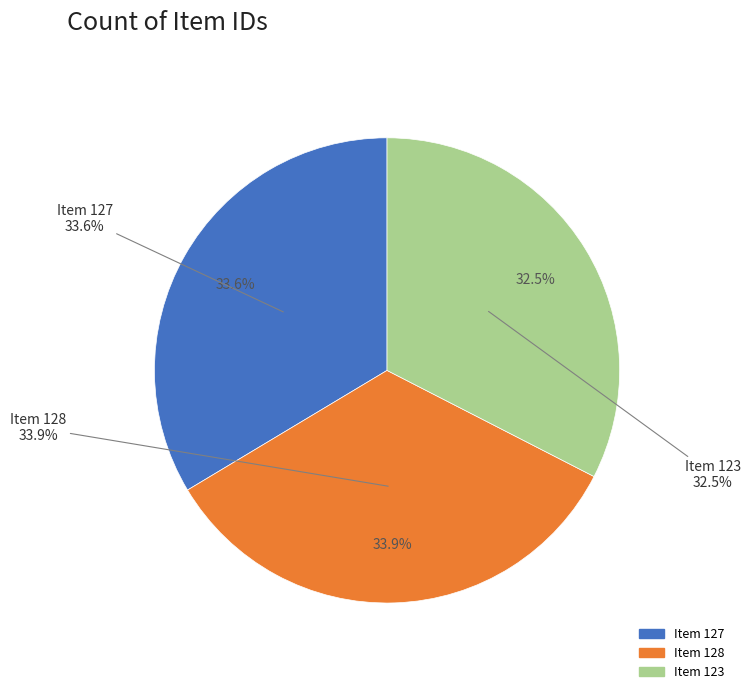

What percentage is NOT represented by Item 123?

67.5%